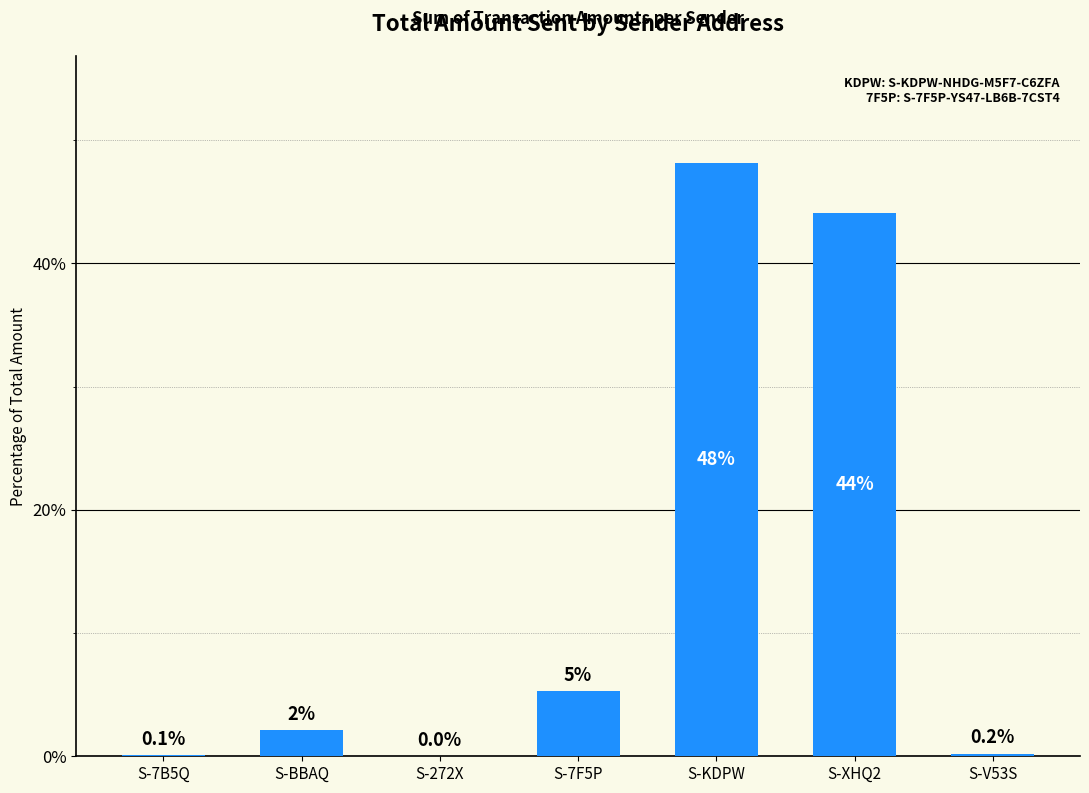

Which category has the highest value across all series?

S-KDPW